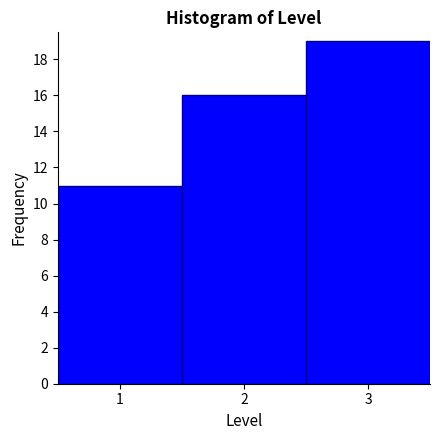

Over which range of the x-axis is the bar tallest?

2.5 to 3.5